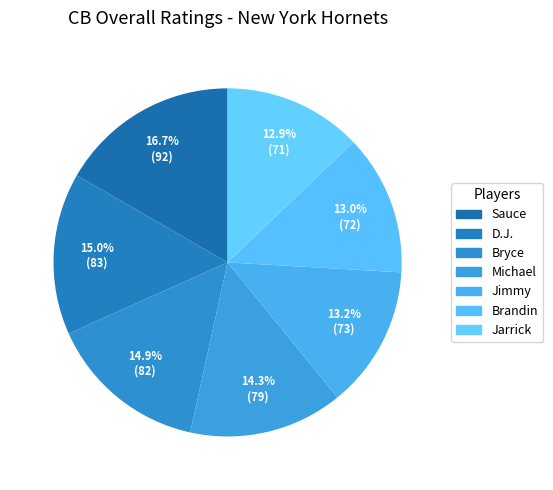

Count the number of slices in the pie.

7